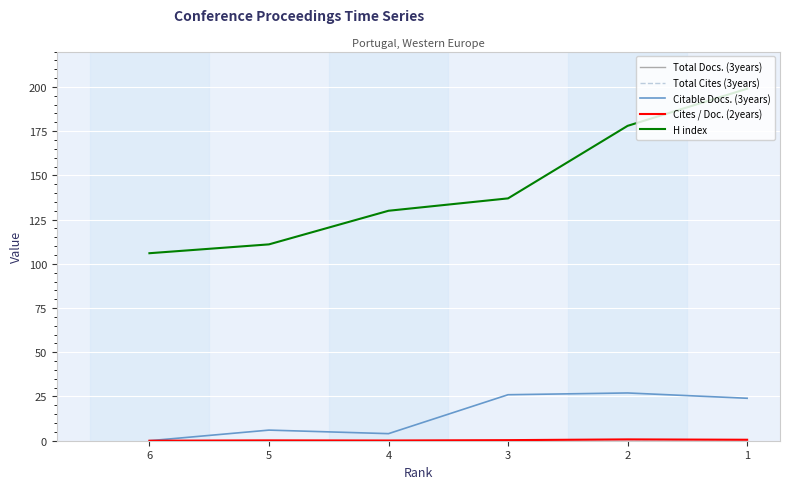

Between 2 and 1, which is larger?

2